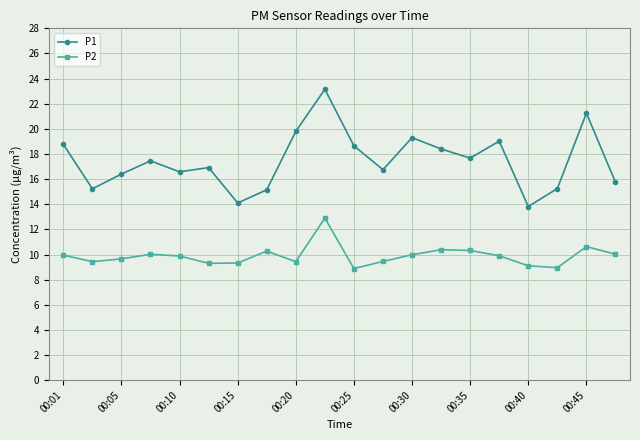

Which series has the largest total across all categories?

P1